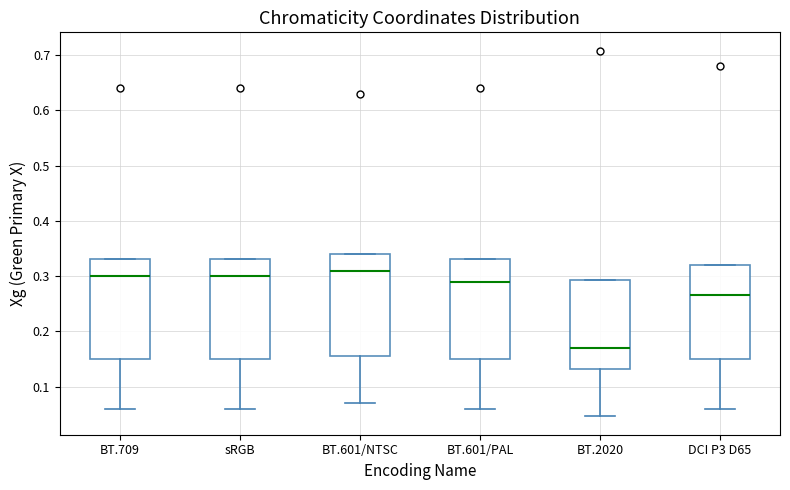

Reading left to right, read every box against the y-axis: the position of its median line, the range the box covers, and the ends of its whiskers. The values are not printed on the chart, so give them approximately, as read against the axis.

BT.709: median 0.30, box 0.15 to 0.33, whiskers 0.06 to 0.33
sRGB: median 0.30, box 0.15 to 0.33, whiskers 0.06 to 0.33
BT.601/NTSC: median 0.31, box 0.16 to 0.34, whiskers 0.07 to 0.34
BT.601/PAL: median 0.29, box 0.15 to 0.33, whiskers 0.06 to 0.33
BT.2020: median 0.17, box 0.13 to 0.29, whiskers 0.05 to 0.29
DCI P3 D65: median 0.27, box 0.15 to 0.32, whiskers 0.06 to 0.32